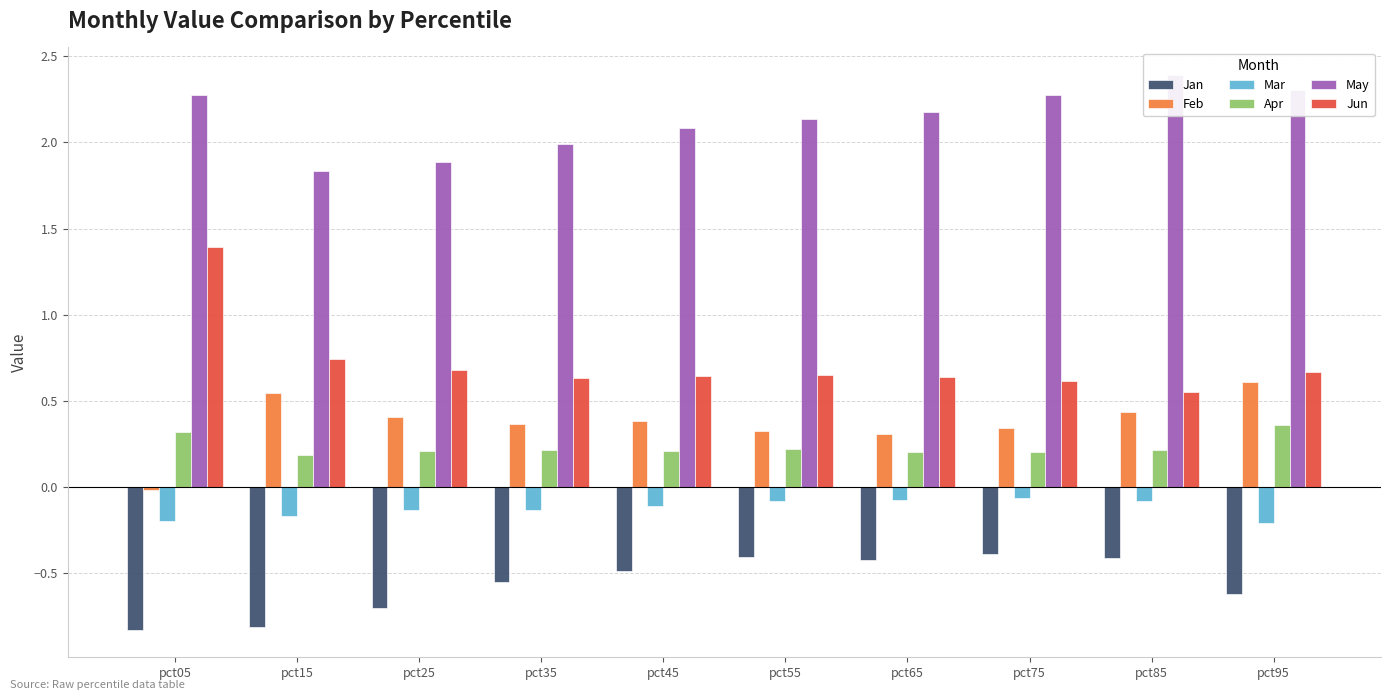

What is the sum of all Apr values?

2.3